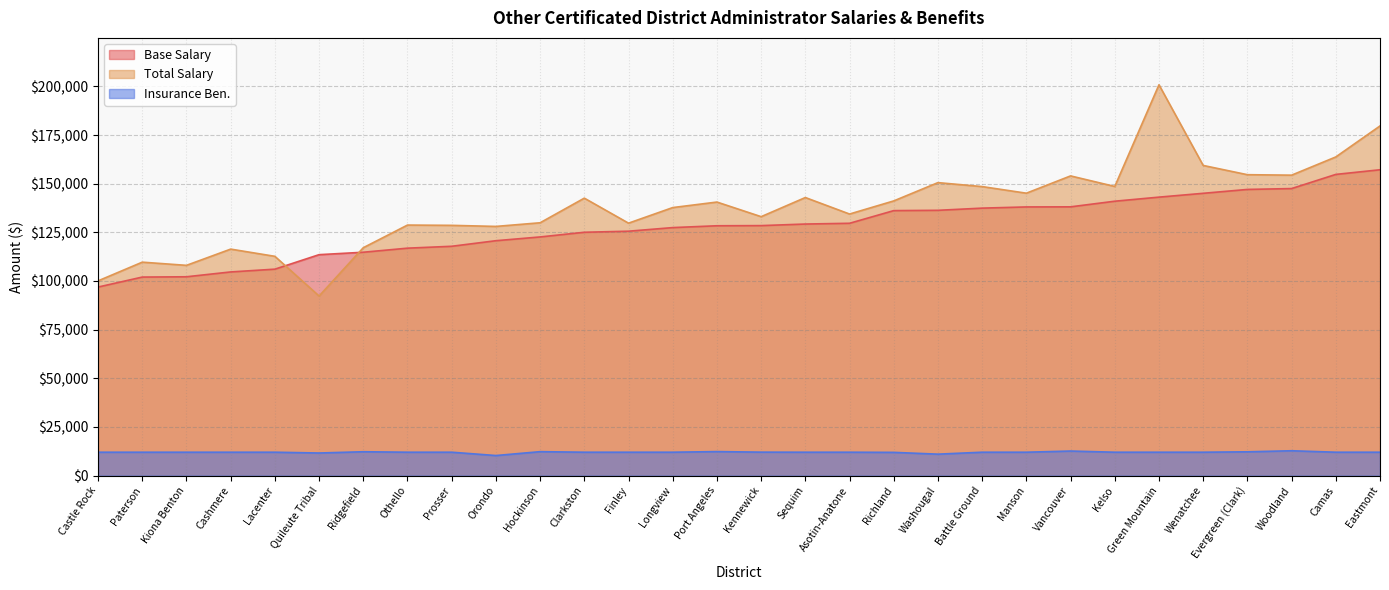

Does the chart have visible grid lines?

Yes